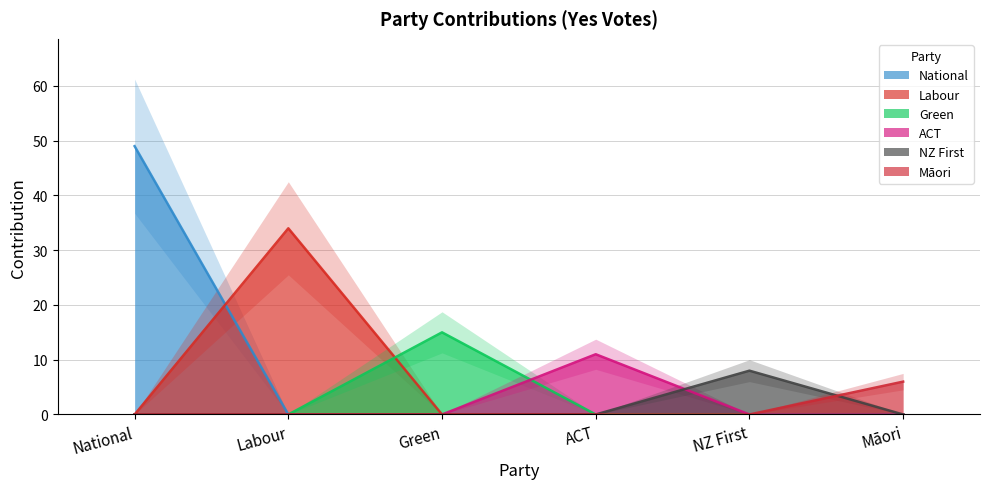

What position from the left is Labour?

2